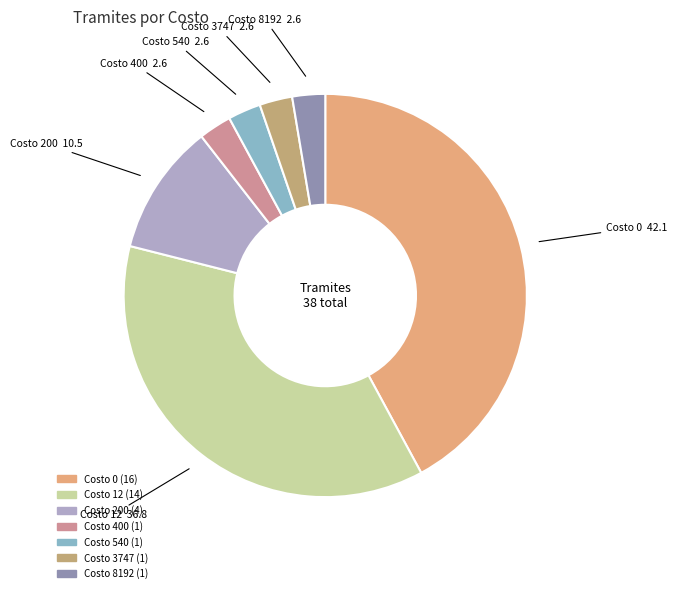

Between Costo 12 and Costo 8192, which is larger?

Costo 12